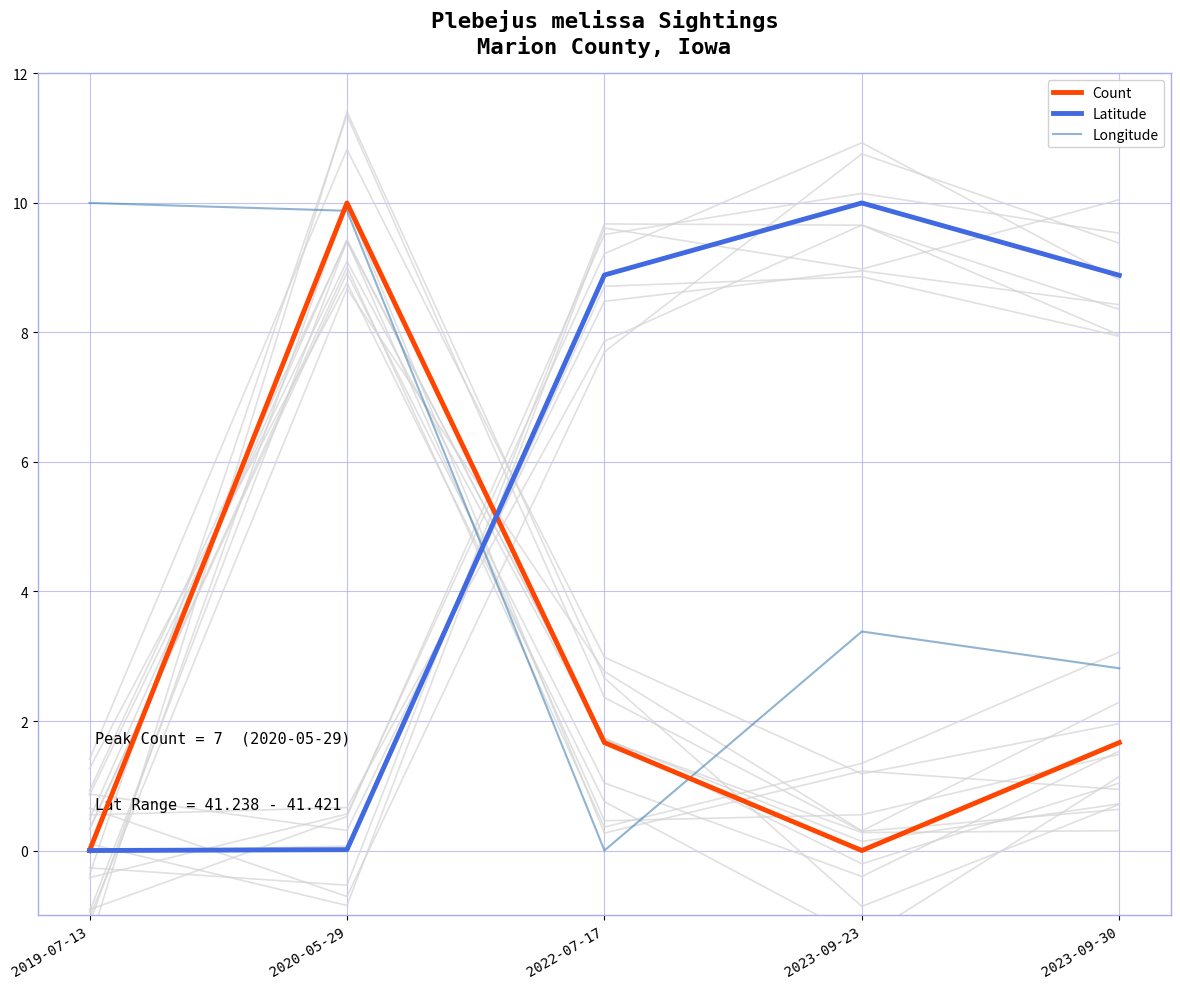

Which has a higher value, 2019-07-13 or 2020-05-29?

2020-05-29